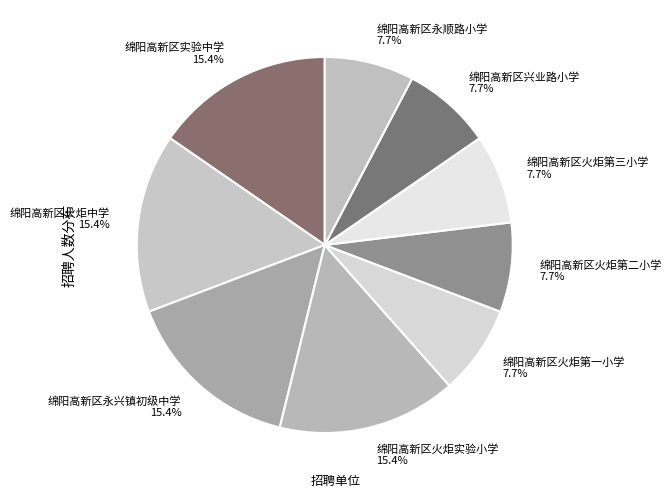

What percentage do 绵阳高新区兴业路小学 and 绵阳高新区火炬第二小学 together represent?

15.4%